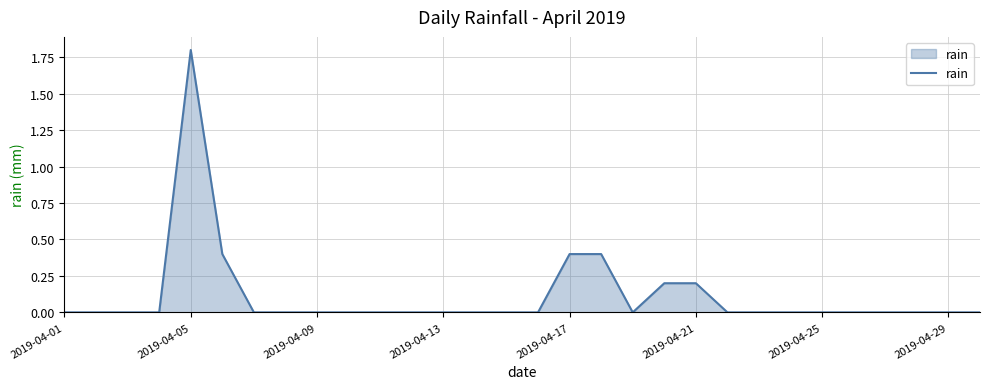

What is the greatest value displayed?

1.8